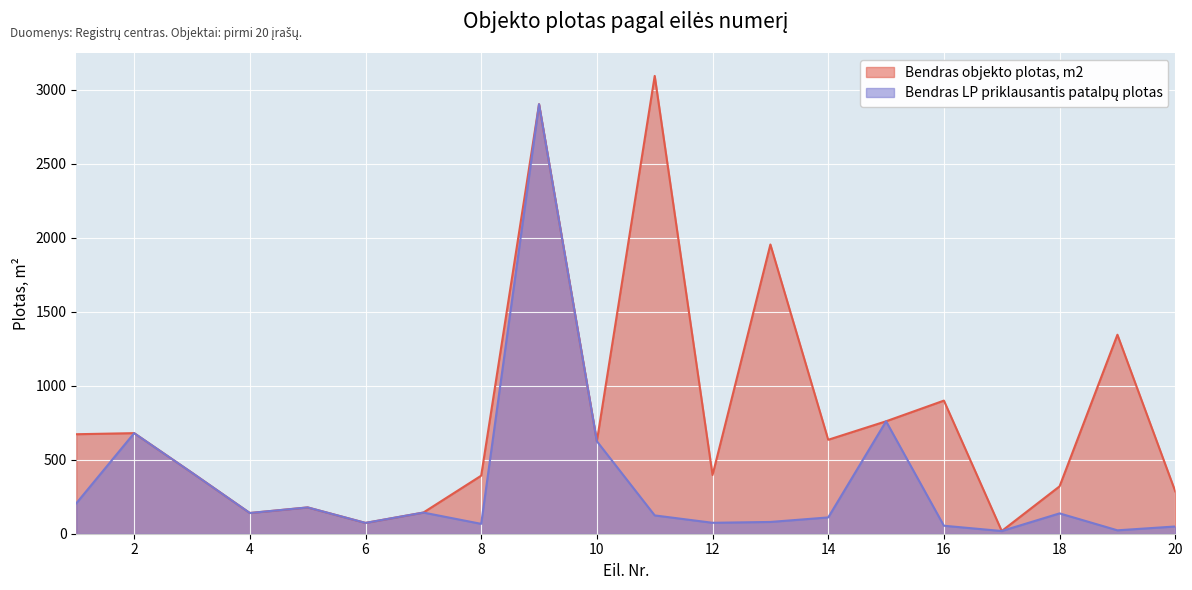

How many data points in Bendras LP priklausantis patalpų plotas are less than 137?

10